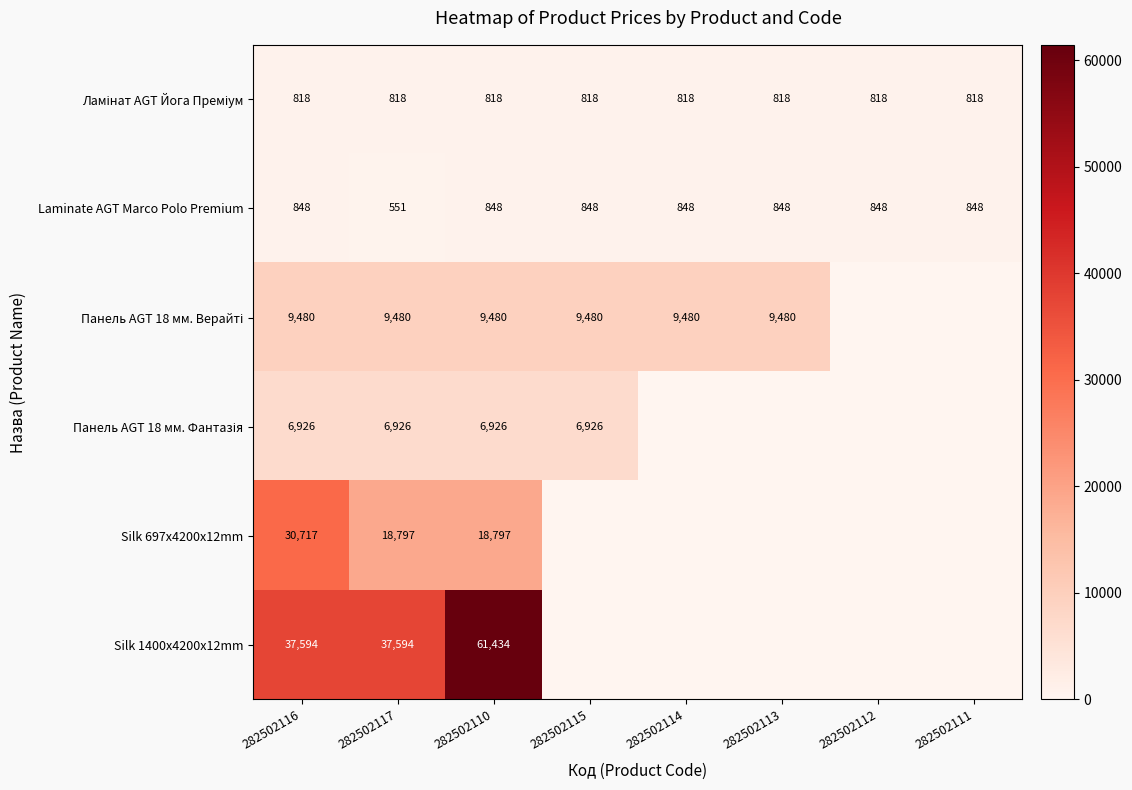

How many categories are shown in the chart?

8